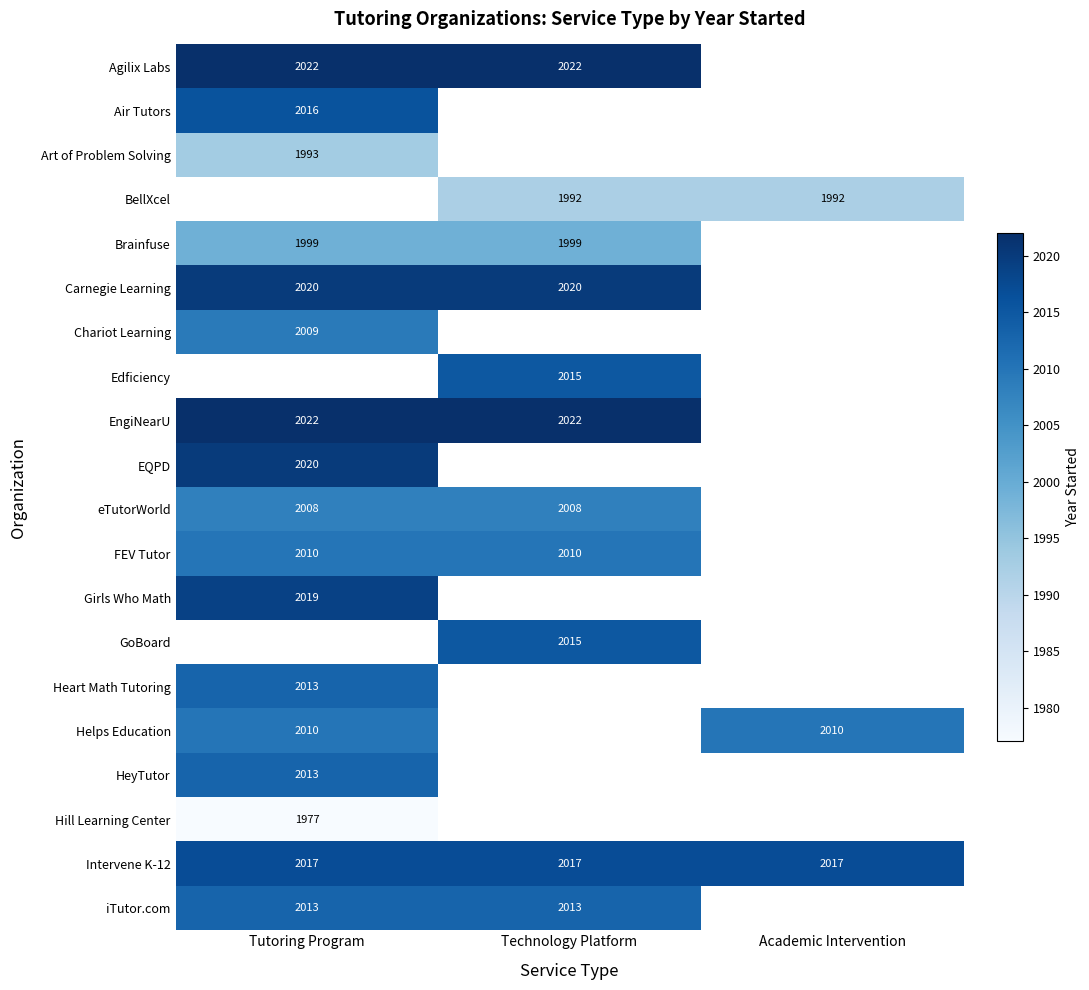

The value of FEV Tutor at Tutoring Program is 3187.1. True or false?

False